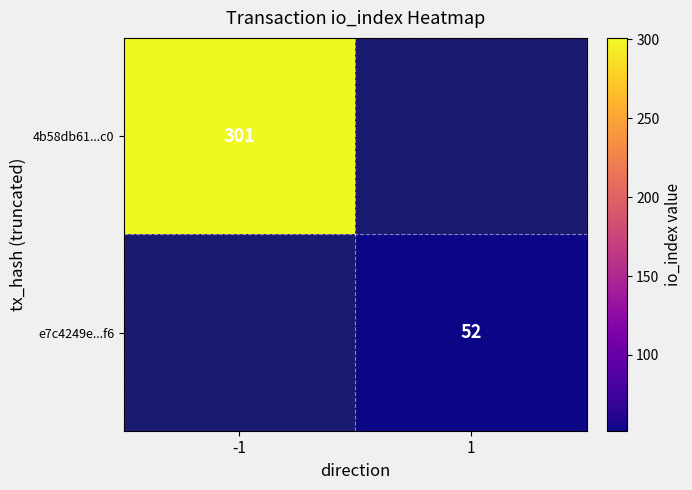

Is the value of 4b58db61...c0 at -1 greater than the value of e7c4249e...f6 at 1?

Yes